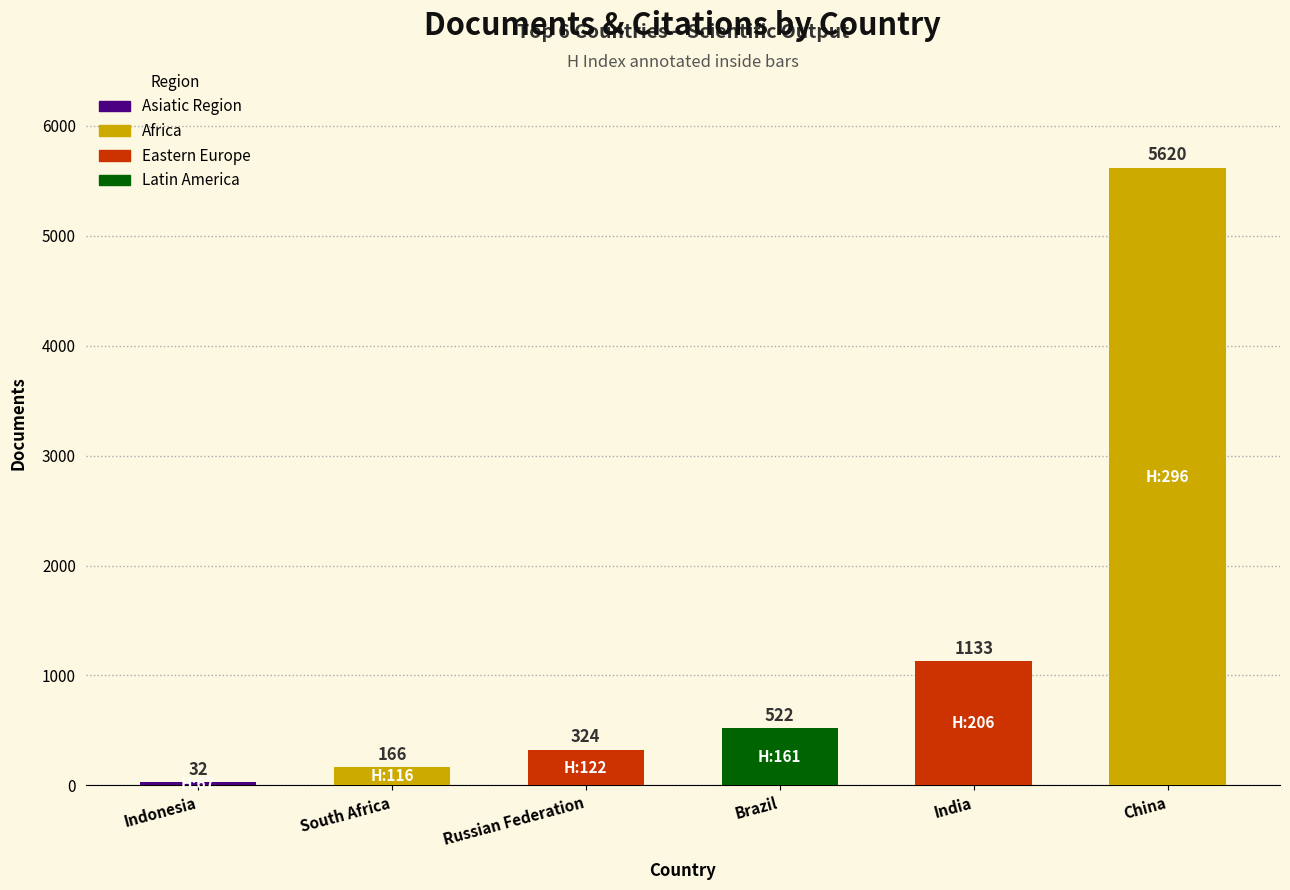

Which category has the highest value across all series?

China